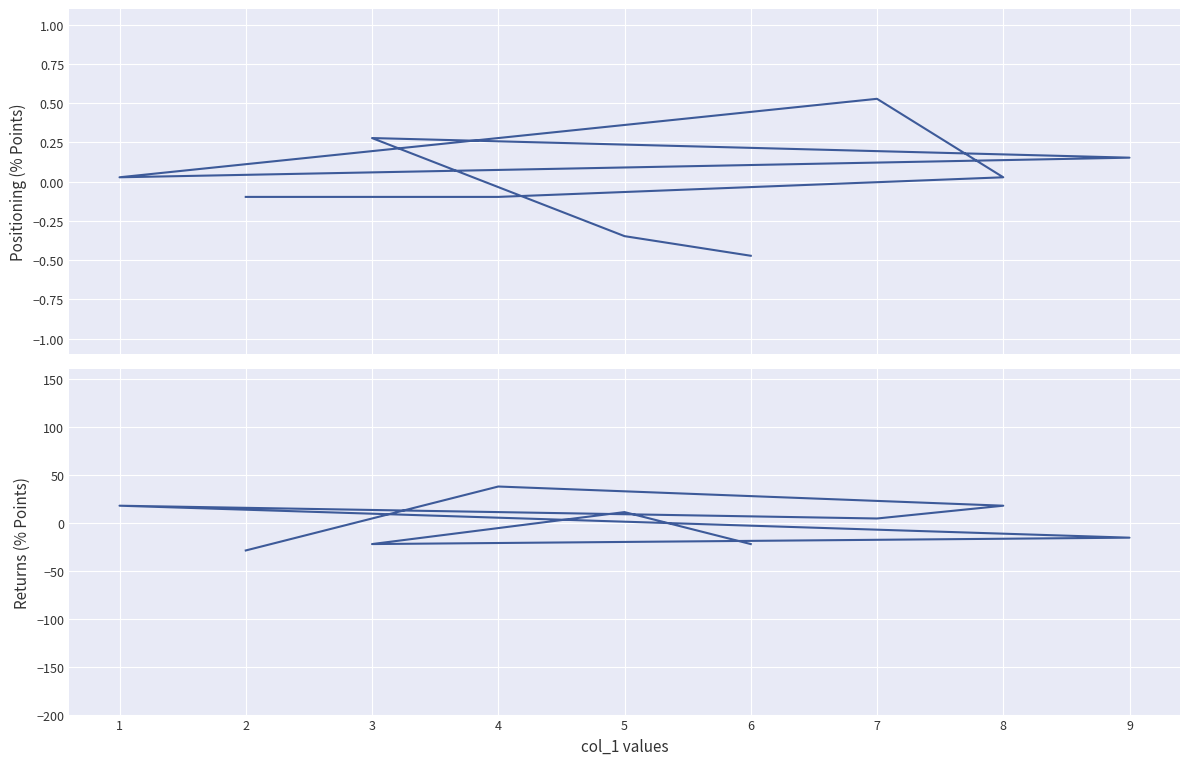

In col_6/col_8/col_7, how many points are higher than both neighbors (excluding endpoints)?

3